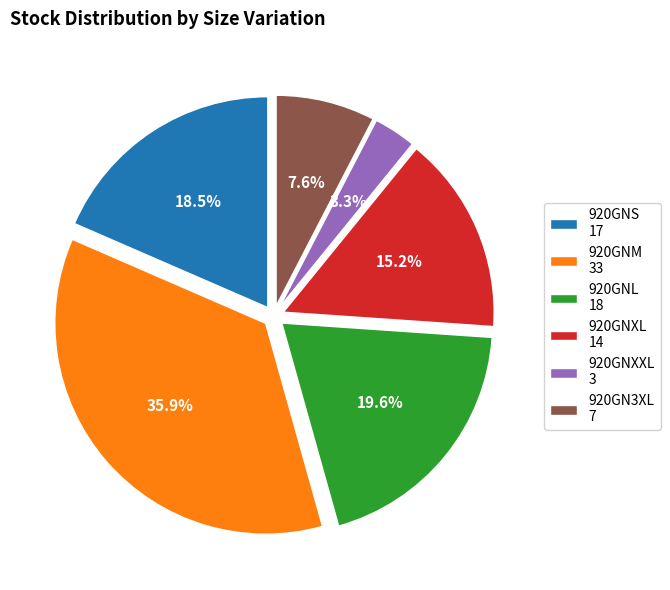

To the nearest percent, what portion does 920GNXXL represent?

3%